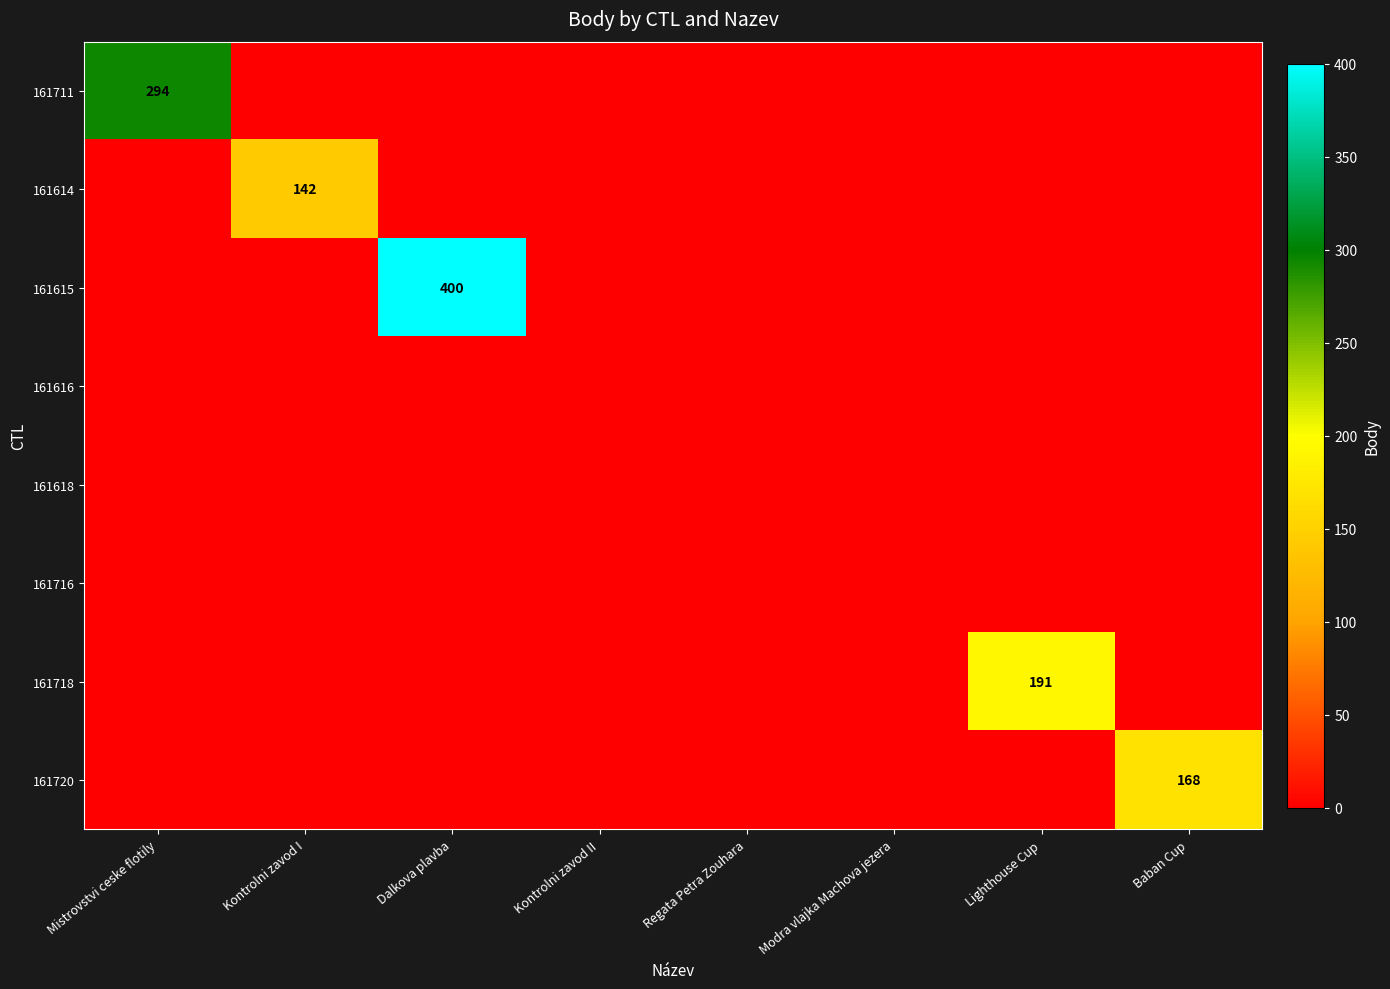

The 161614 series shows 47 at Regata Petra Zouhara. True or false?

False